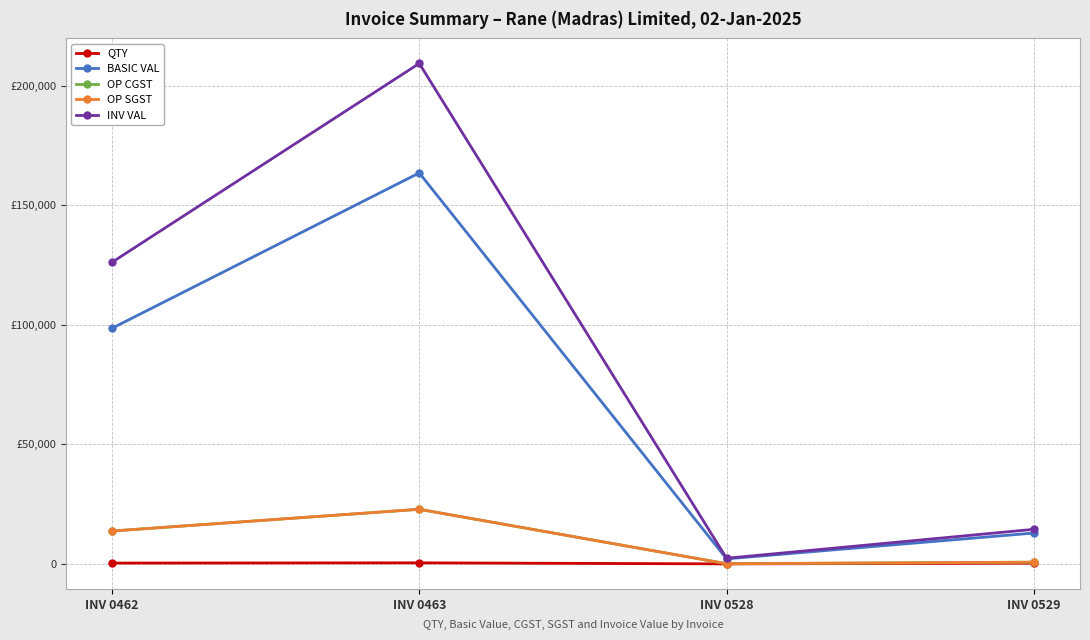

True or false: QTY and OP CGST cross at least once.

False